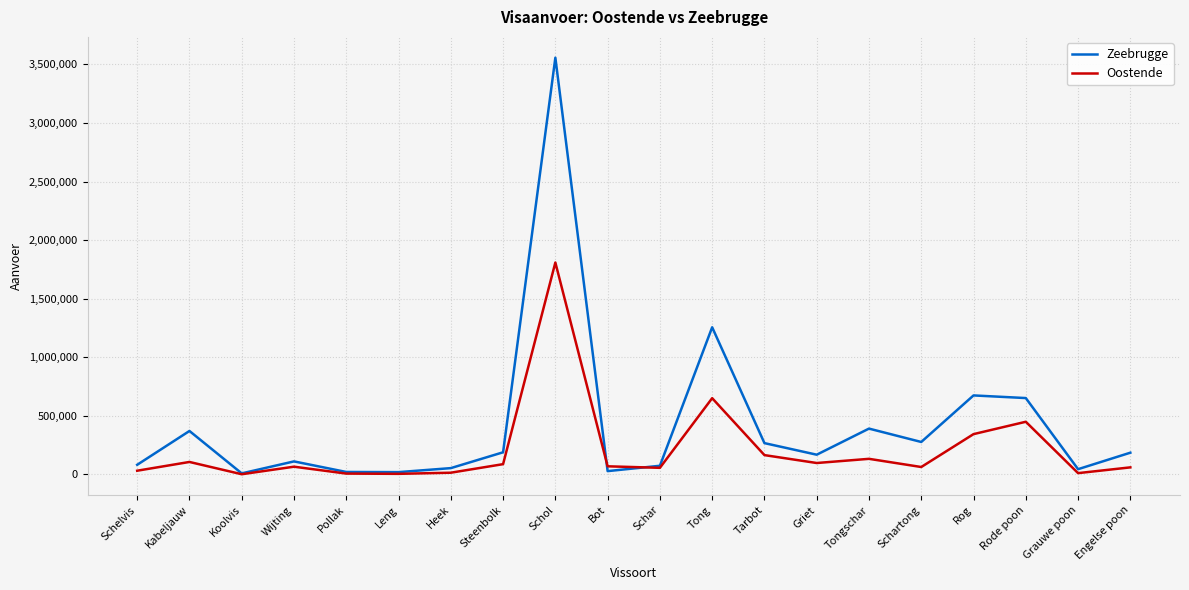

Between Tarbot and Rode poon, which series saw the biggest shift?

Zeebrugge